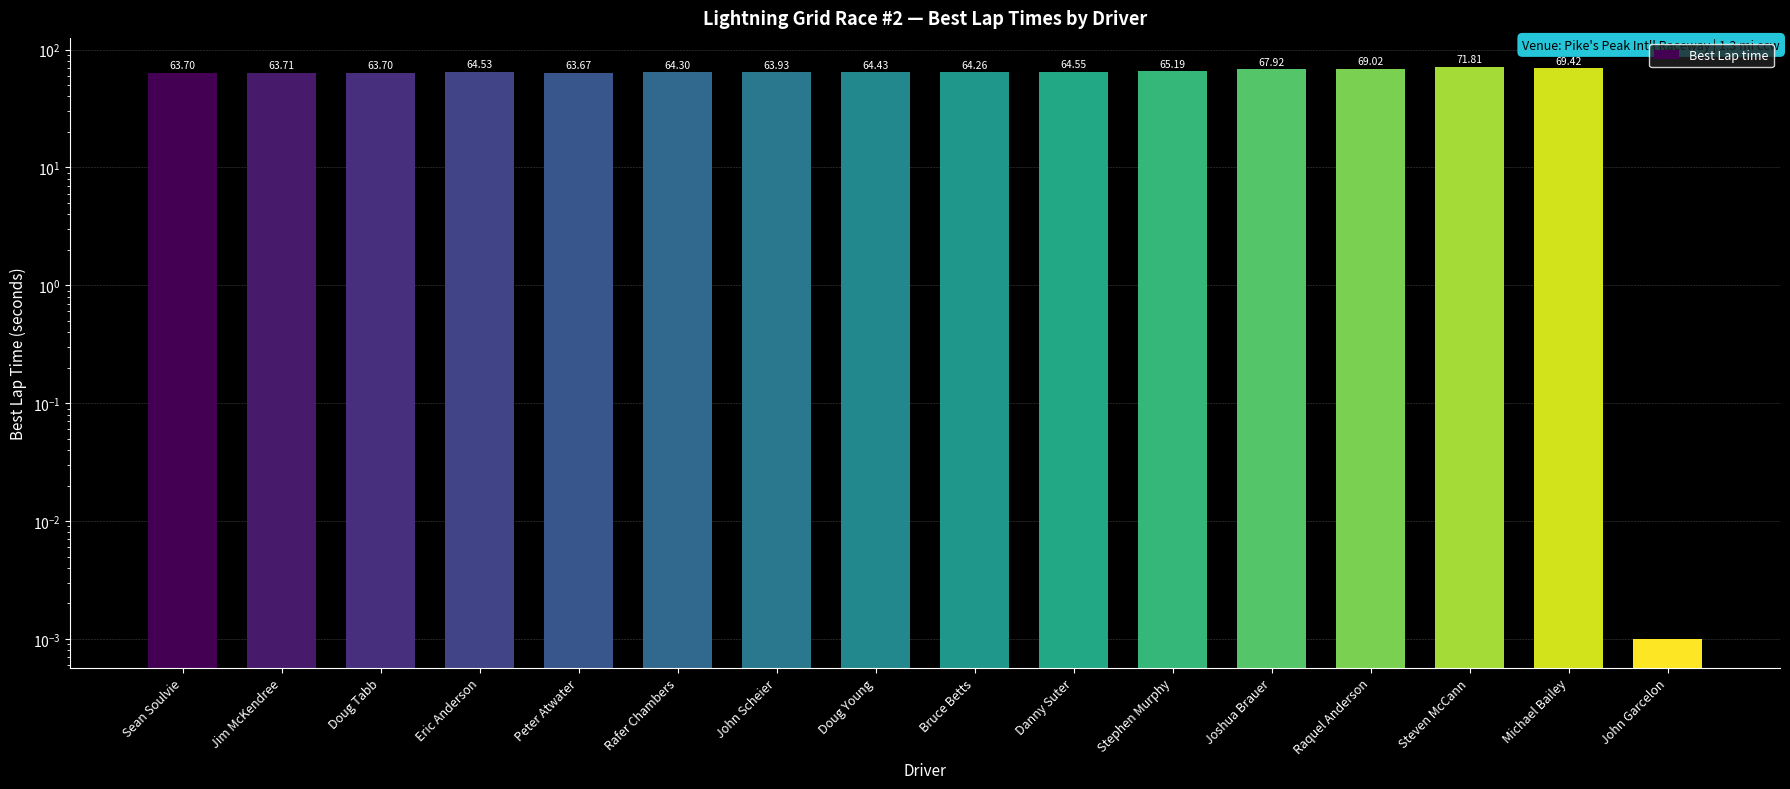

At which label does the data first exceed 64?

Eric Anderson